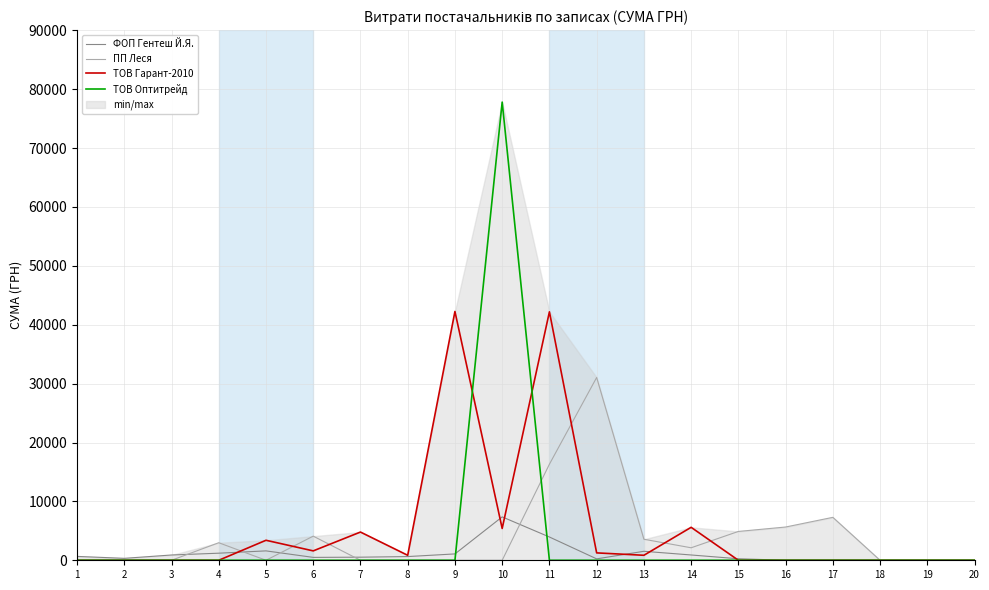

How many times do ТОВ Гарант-2010 and ФОП Гентеш Й.Я. cross each other?

6